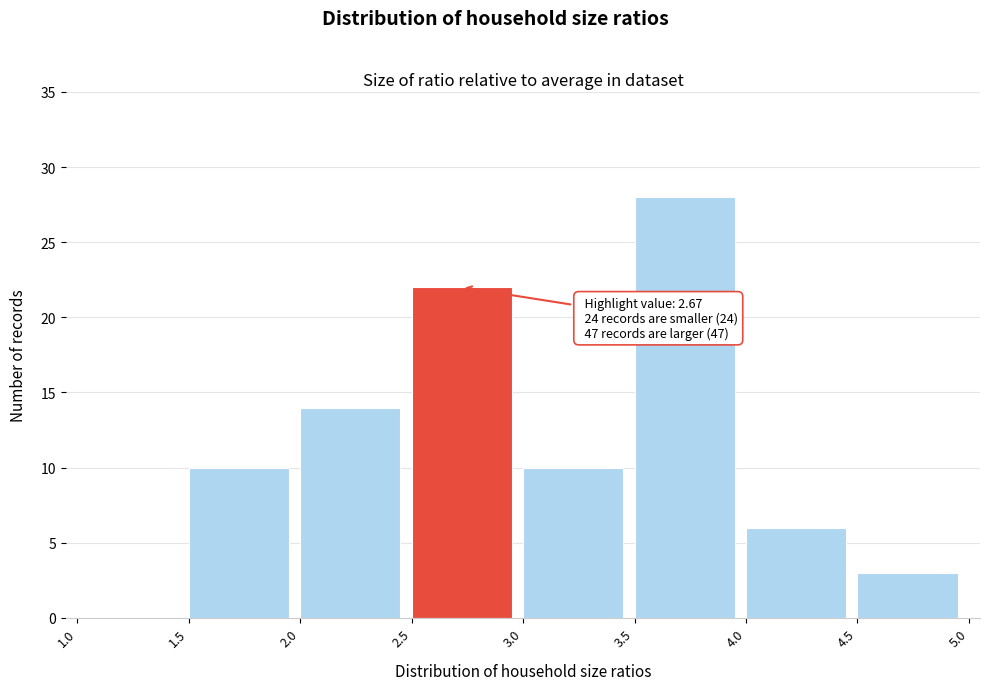

Which range on the x-axis has the tallest bar?

3.5 to 4.0